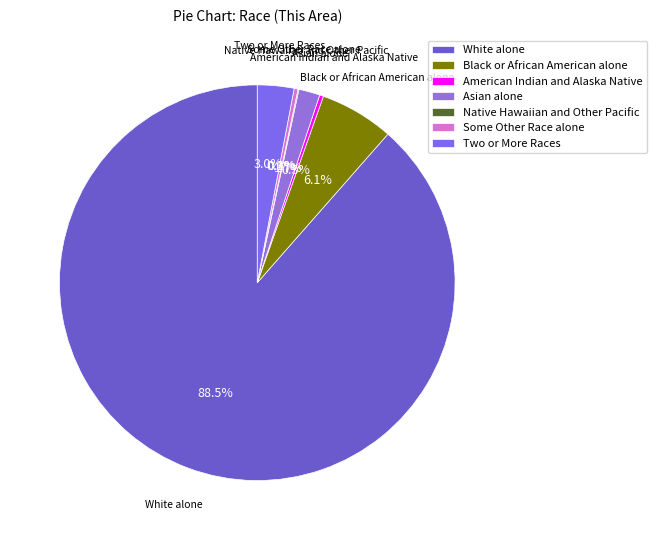

Between American Indian and Alaska Native and Black or African American alone, which is larger?

Black or African American alone